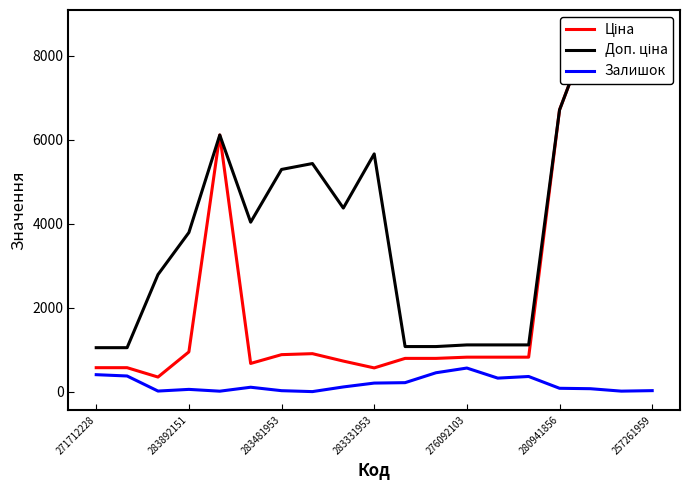

True or false: Залишок has a value of 24 at 283481953.

True